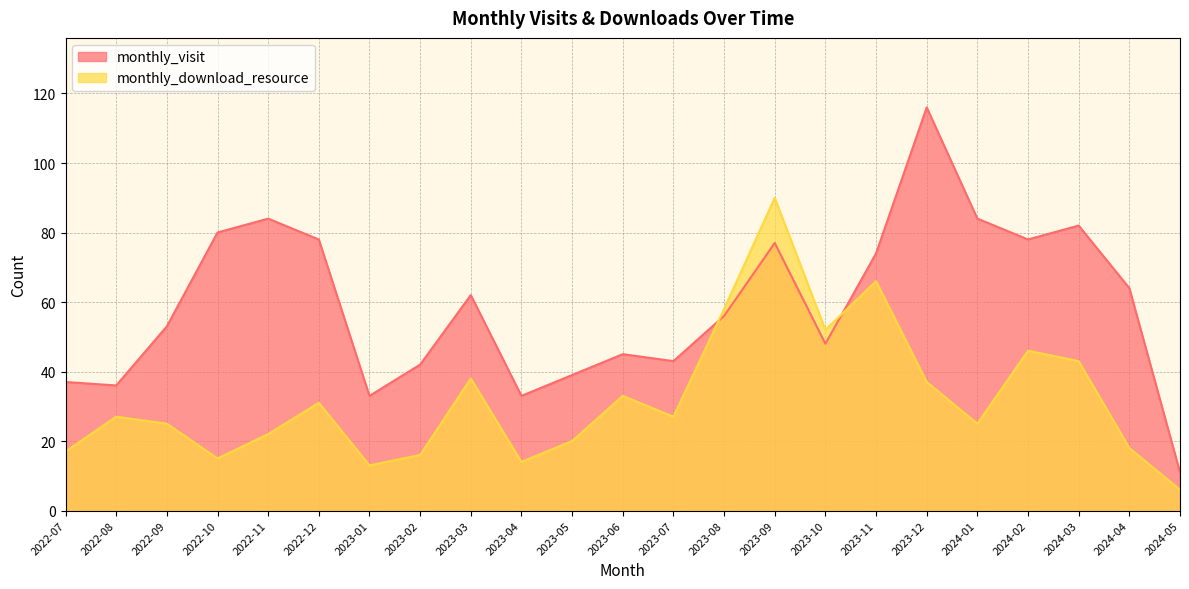

What position from the left is 2023-12?

18